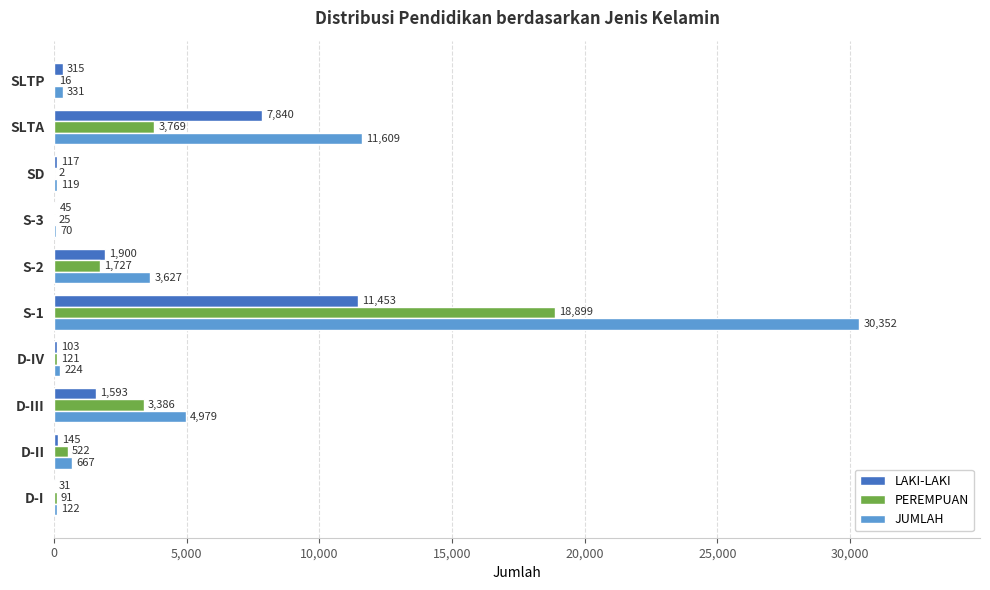

The value of JUMLAH at D-I is 122. True or false?

True